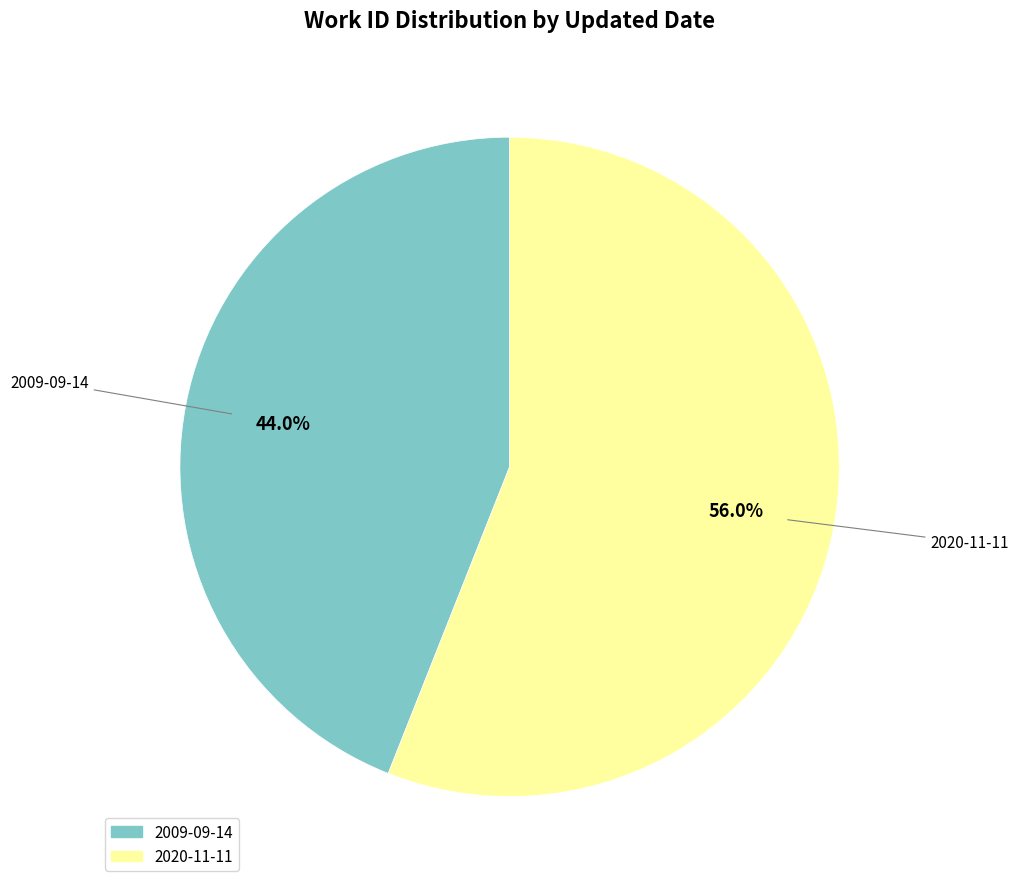

Is the sum of 2009-09-14 and 2020-11-11 greater than half?

Yes